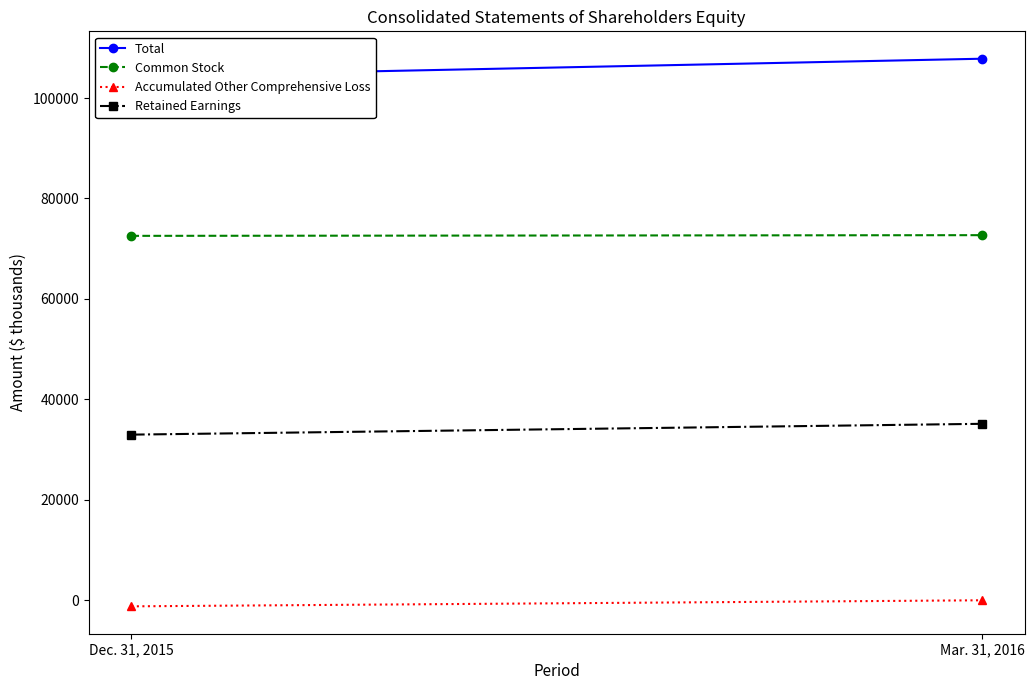

Is it true that Accumulated Other Comprehensive Loss equals -475 at Dec. 31, 2015?

False